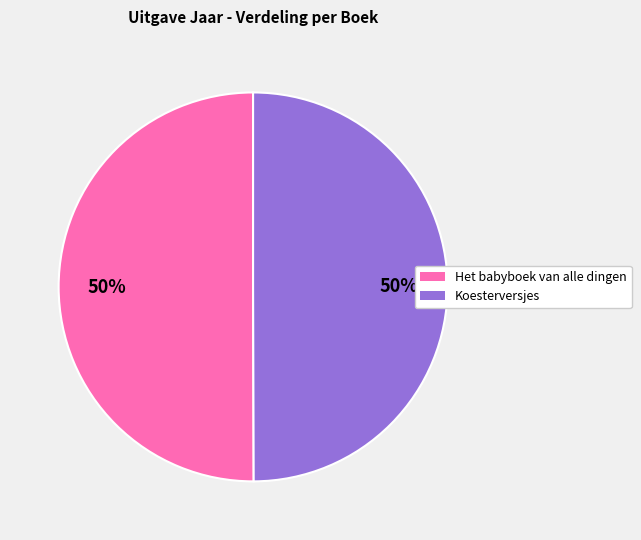

What is the ratio of the value at Koesterversjes to the value at Het babyboek van alle dingen?

1.0